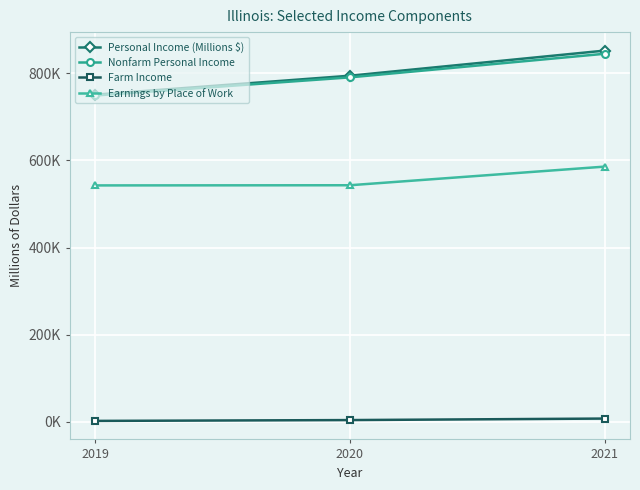

List the labels in order of Earnings by Place of Work value, smallest first.

2019, 2020, 2021